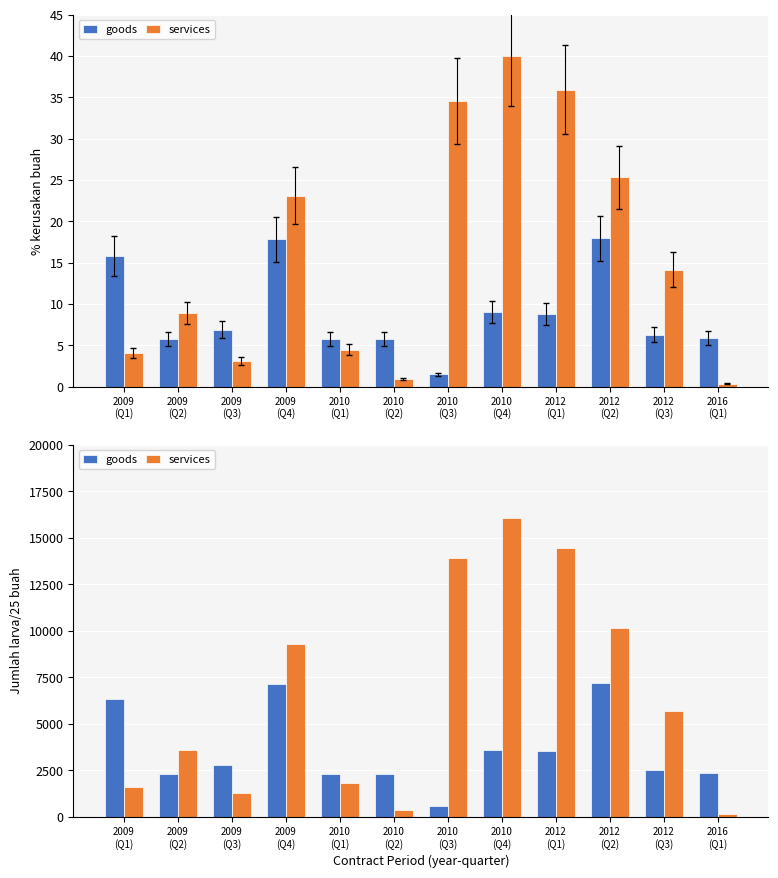

What is the minimum value shown in the chart?

139.2